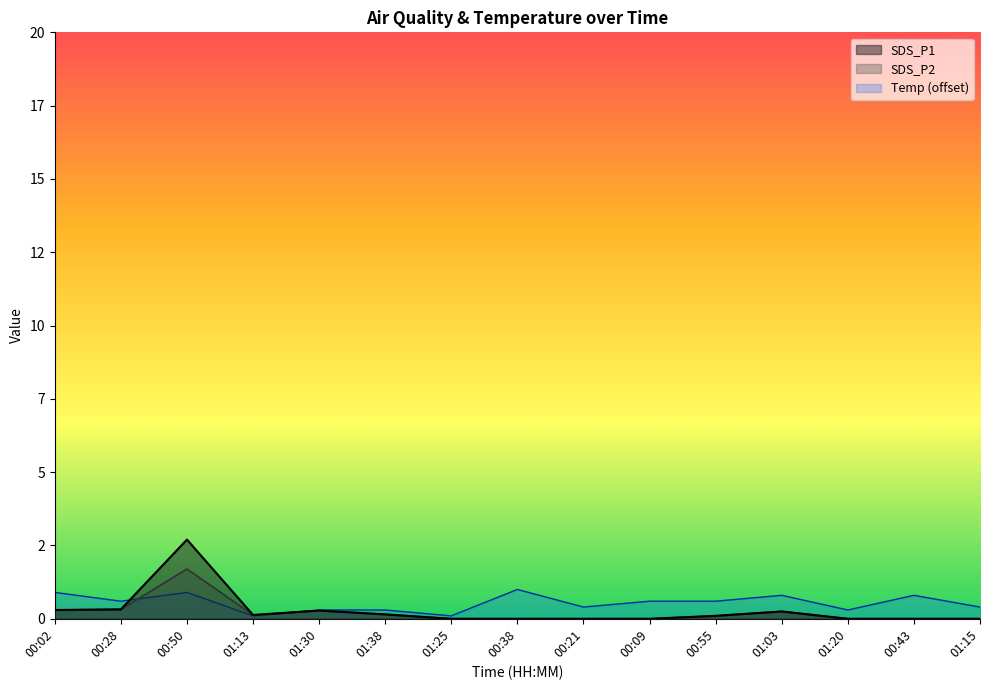

Reading left to right, what are all the values shown in this chart?

SDS_P1: 0.3	0.3	2.7	0.1	0.3	0.1	0.0	0.0	0.0	0.0	0.1	0.2	0.0	0.0	0.0
SDS_P2: 0.3	0.3	1.7	0.1	0.3	0.1	0.0	0.0	0.0	0.0	0.1	0.2	0.0	0.0	0.0
Temp: 0.9	0.6	0.9	0.1	0.3	0.3	0.1	1.0	0.4	0.6	0.6	0.8	0.3	0.8	0.4